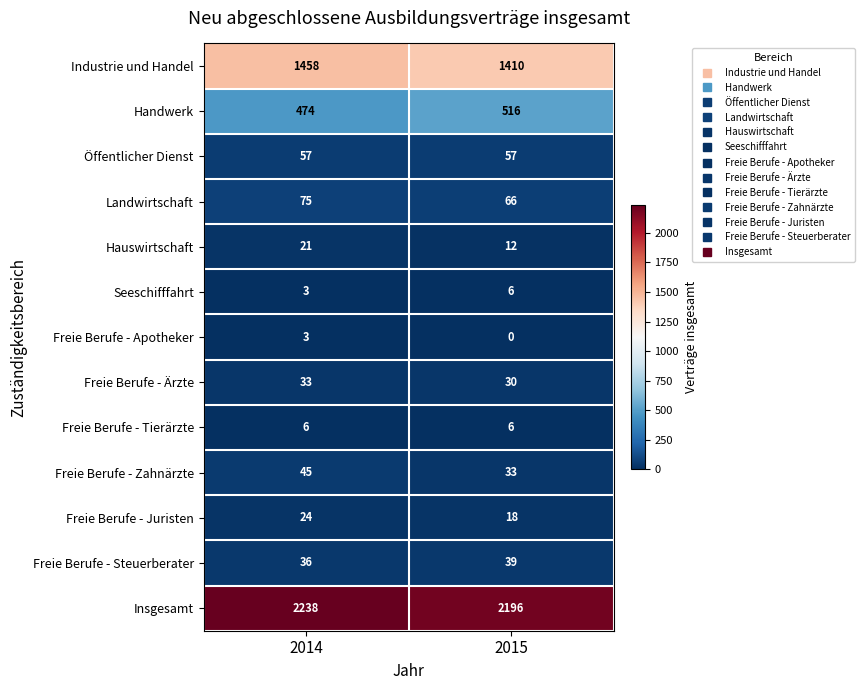

Between 2014 and 2015, which series saw the biggest shift?

Industrie und Handel